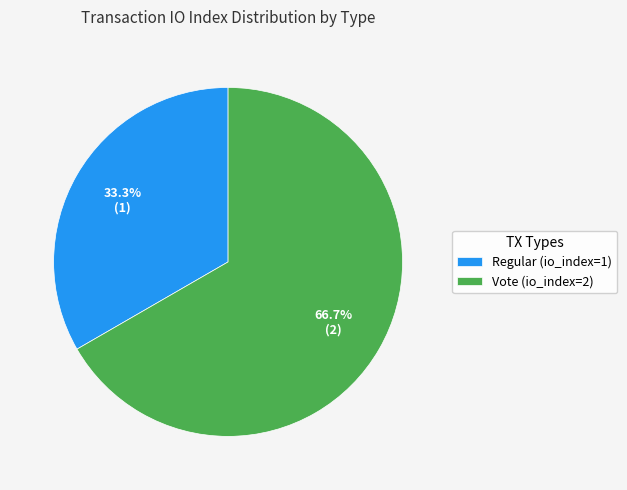

Count the number of slices in the pie.

2